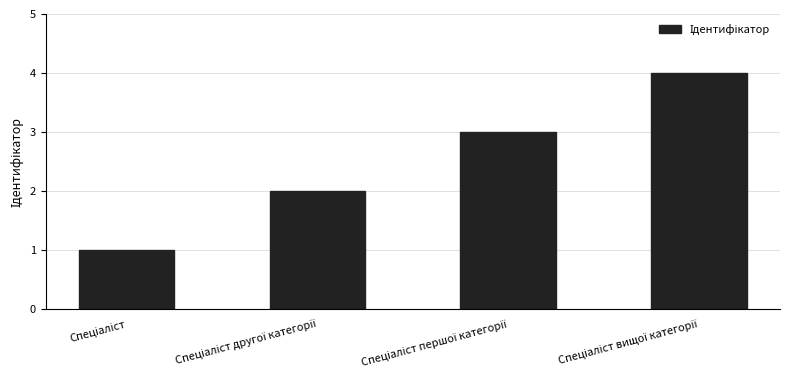

What is the difference between the maximum and minimum values?

3